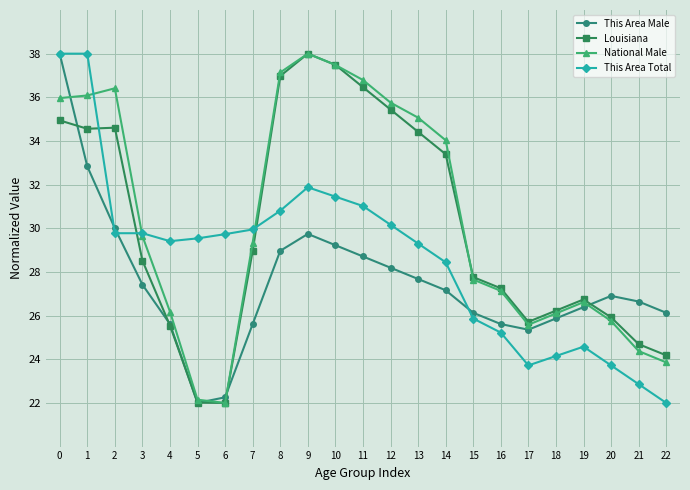

What is the minimum value shown in the chart?

22.0